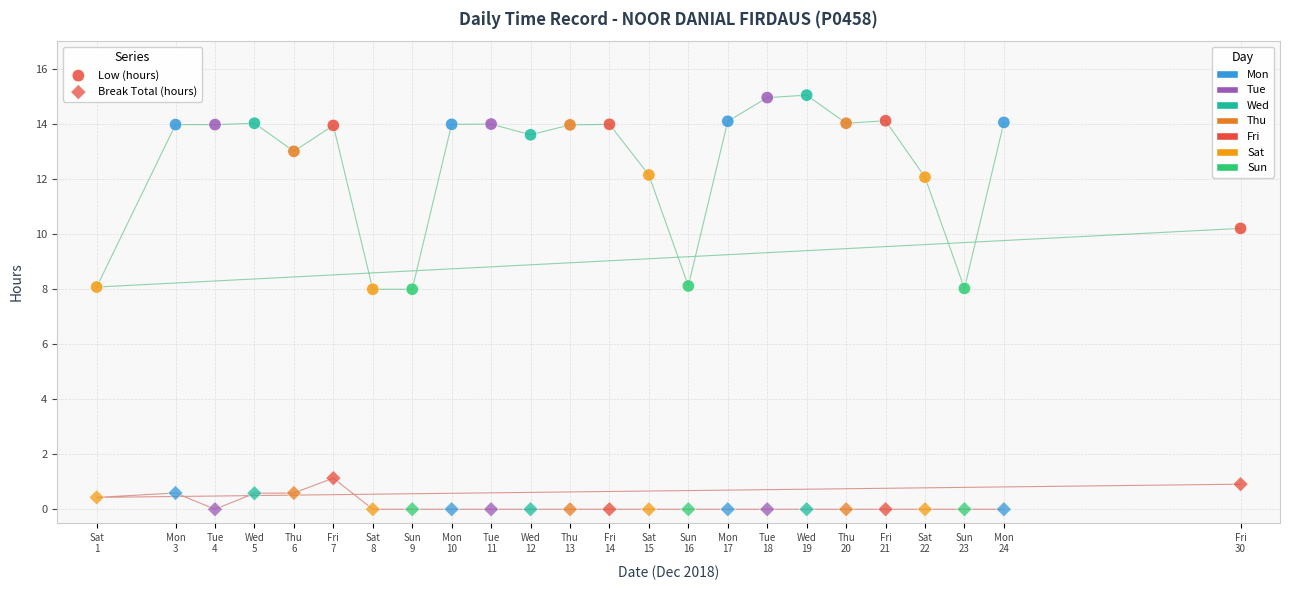

How many data points are displayed?

48